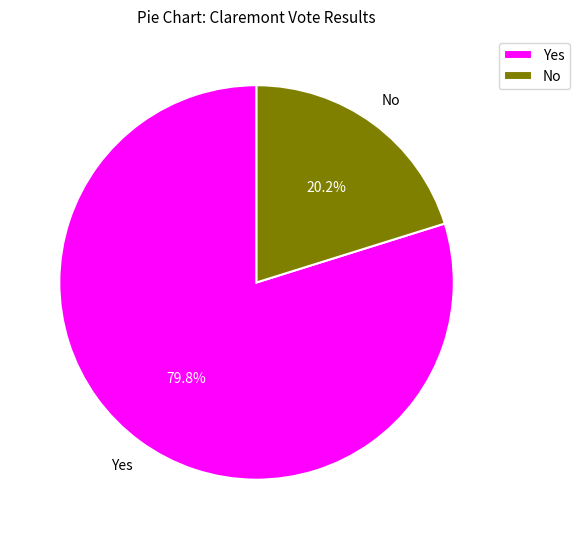

The No slice represents 20% of the pie. True or false?

True